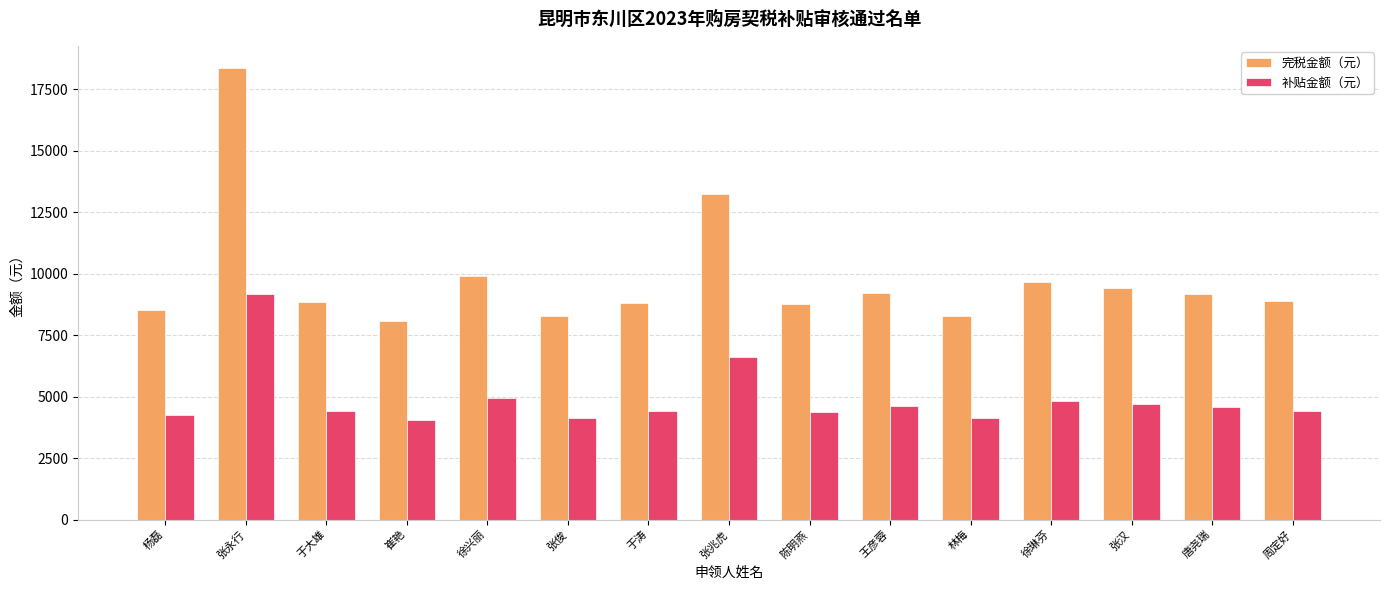

What is the minimum value shown in the chart?

4042.1